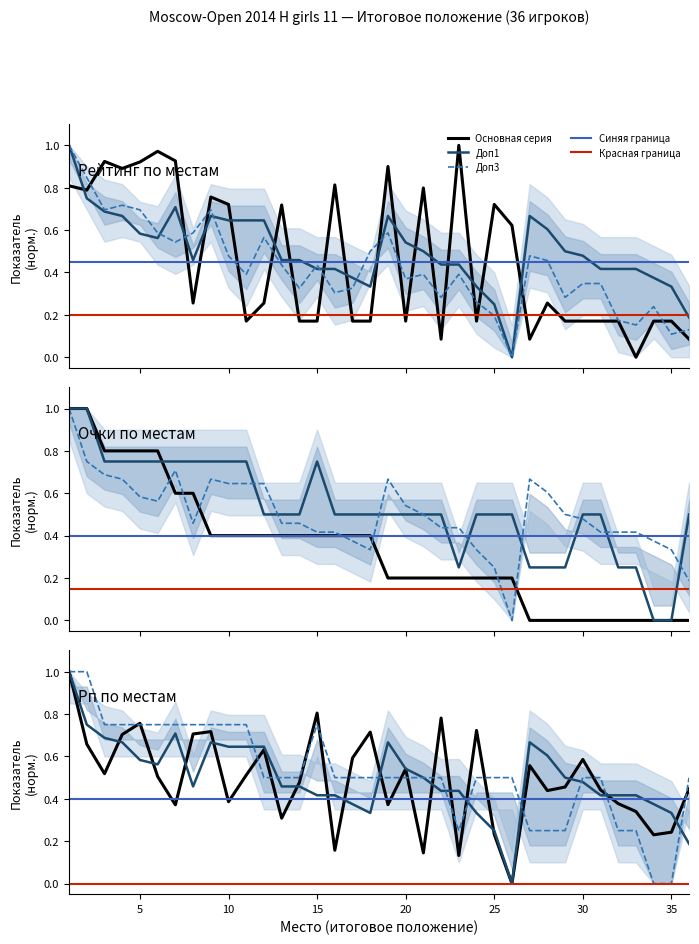

Is the value of Рп at 8 greater than the value of Доп1 at 18?

Yes